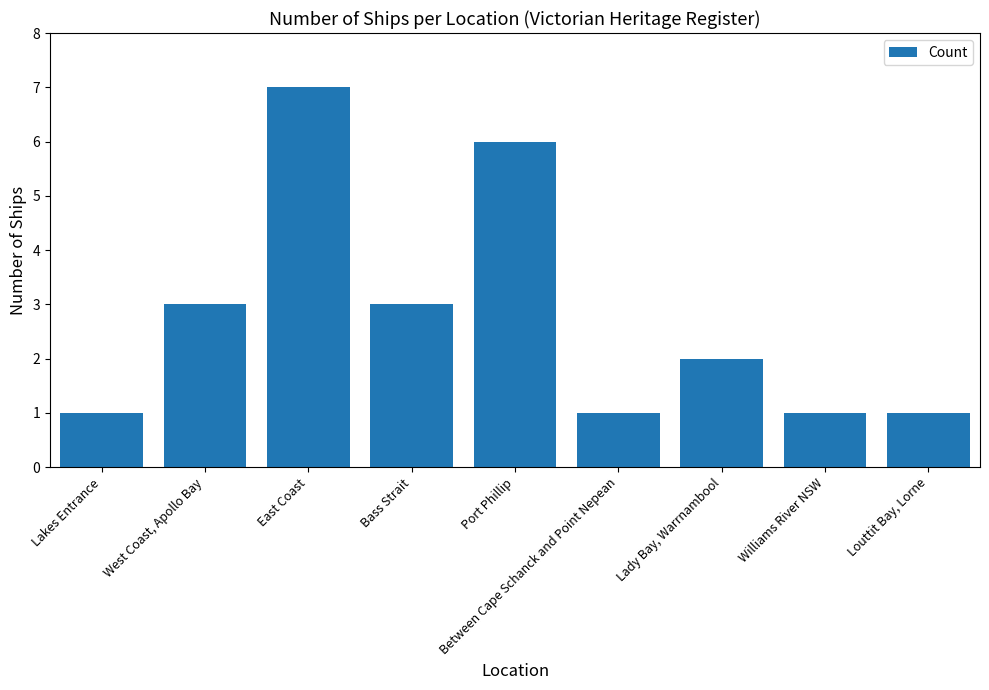

Reading right to left, extract all data points from this chart.

Louttit Bay, Lorne=1	Williams River NSW=1	Lady Bay, Warrnambool=2	Between Cape Schanck and Point Nepean=1	Port Phillip=6	Bass Strait=3	East Coast=7	West Coast, Apollo Bay=3	Lakes Entrance=1